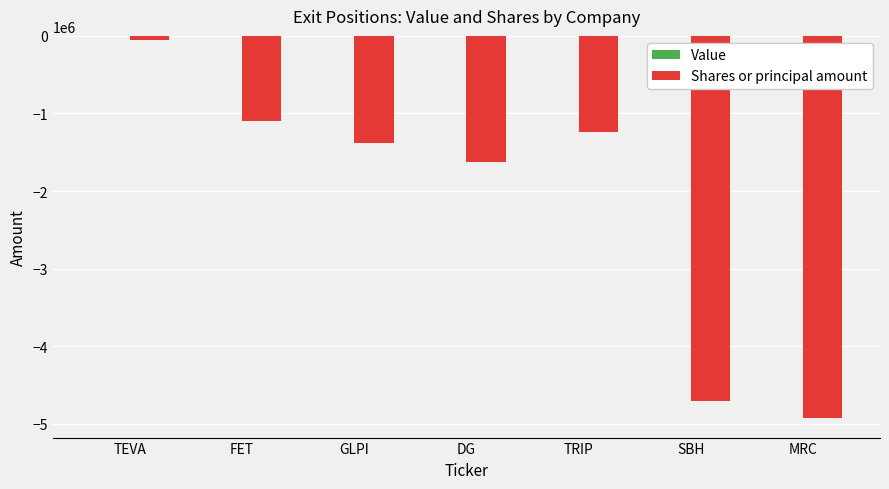

Are the bars grouped side by side (vs. stacked)?

No